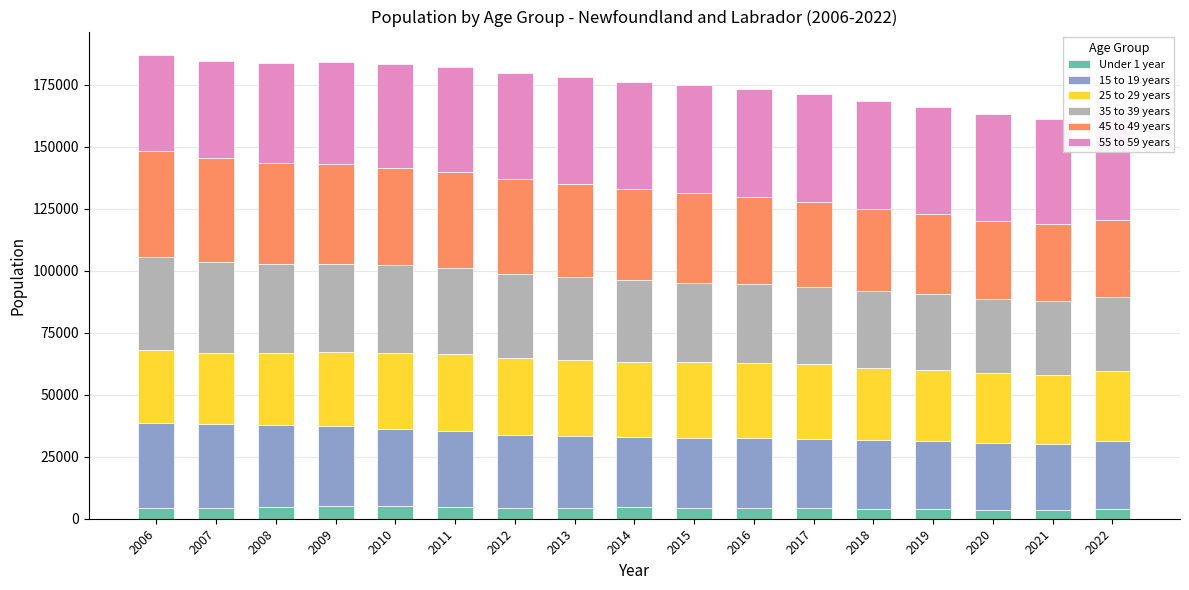

What is the highest value of the Under 1 year series?

4949